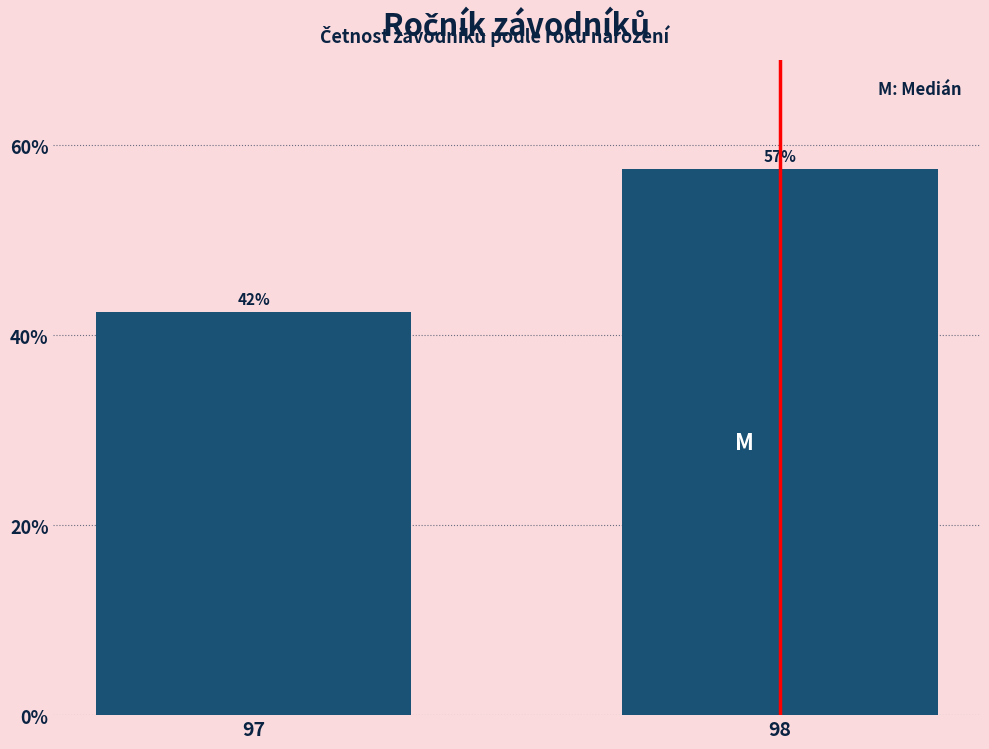

How many bars are there in total?

2